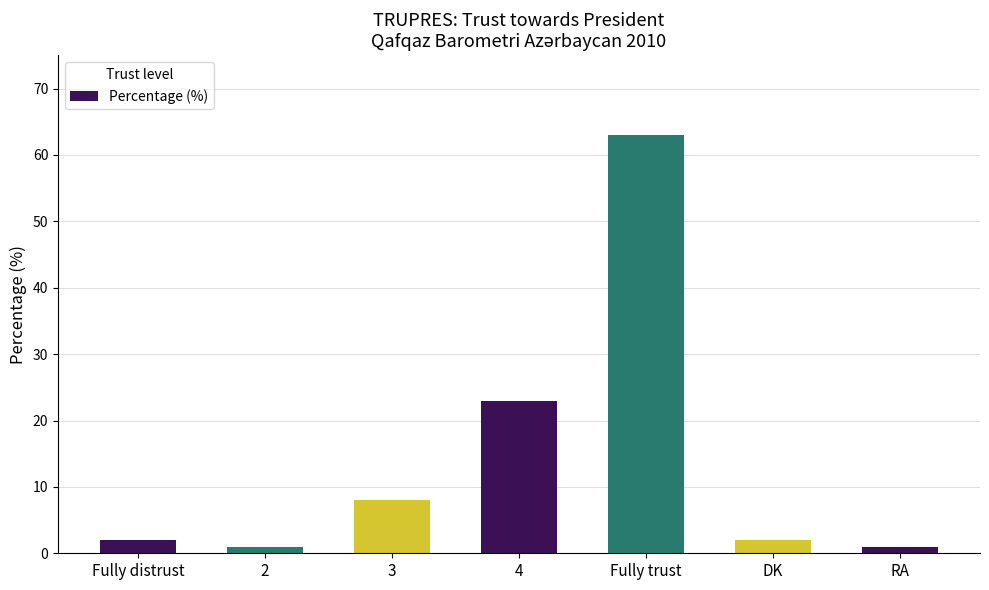

Read the value at 2.

1